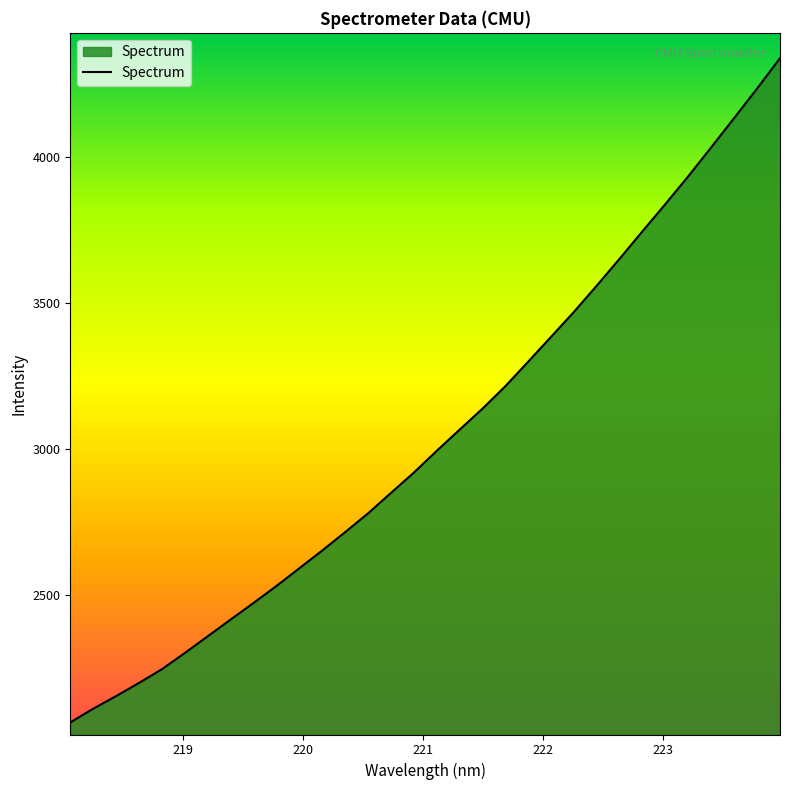

What is the difference between the maximum and minimum values?

2276.7